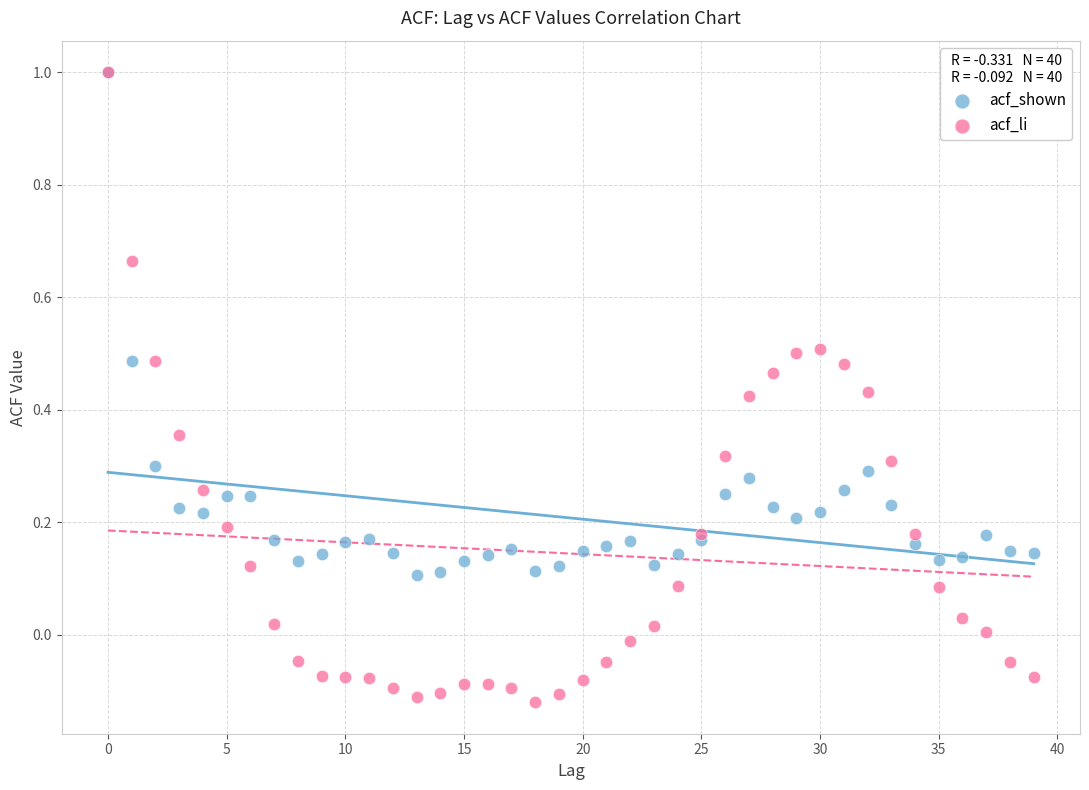

What are all the series names shown in the legend?

acf_shown, acf_li